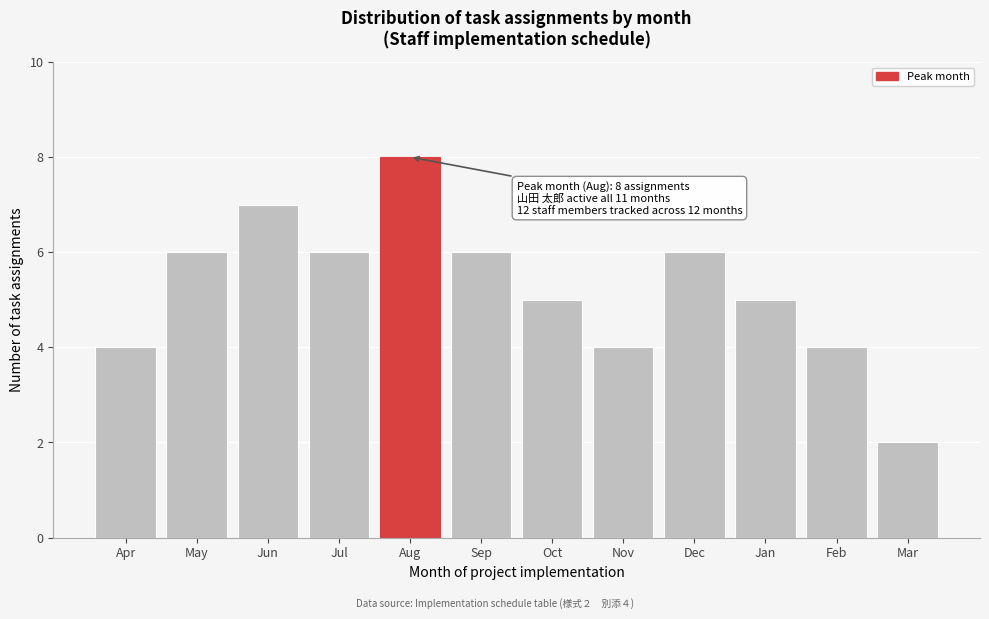

Reading right to left, list all the values displayed in this chart.

2	4	5	6	4	5	6	8	6	7	6	4